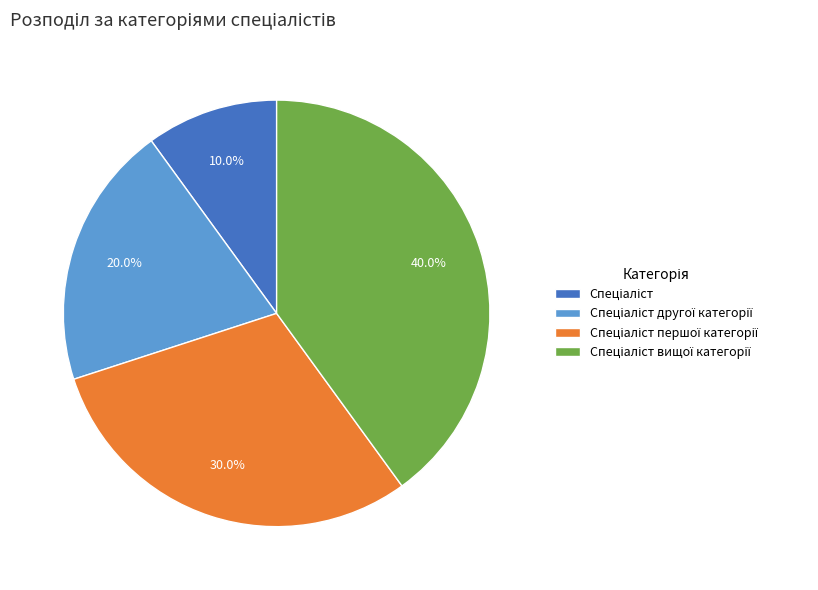

Does any single category account for the majority?

No